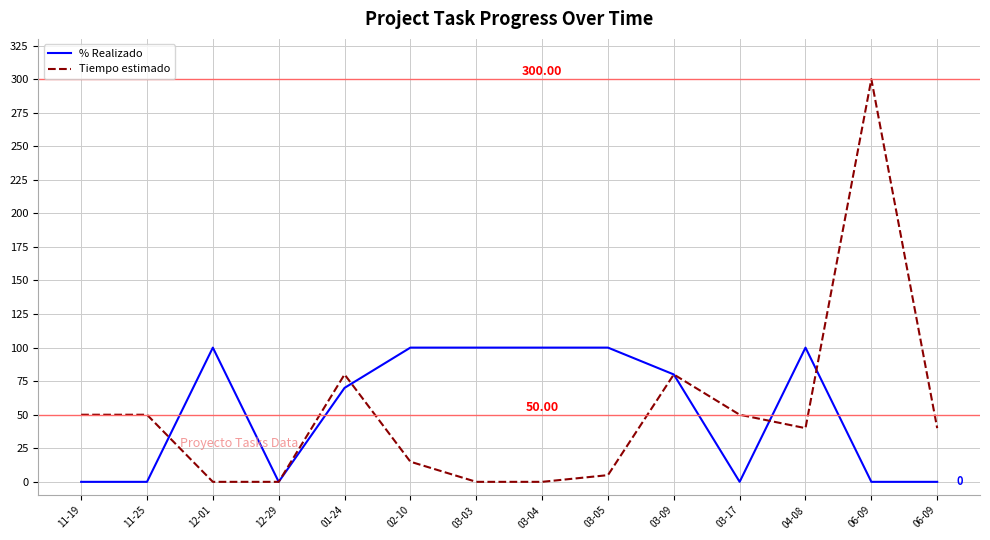

Reading left to right, extract all data points from this chart.

% Realizado: 0	0	100	0	70	100	100	100	100	80	0	100	0	0
Tiempo estimado: 50	50	0	0	80	15	0	0	5	80	50	40	300	40